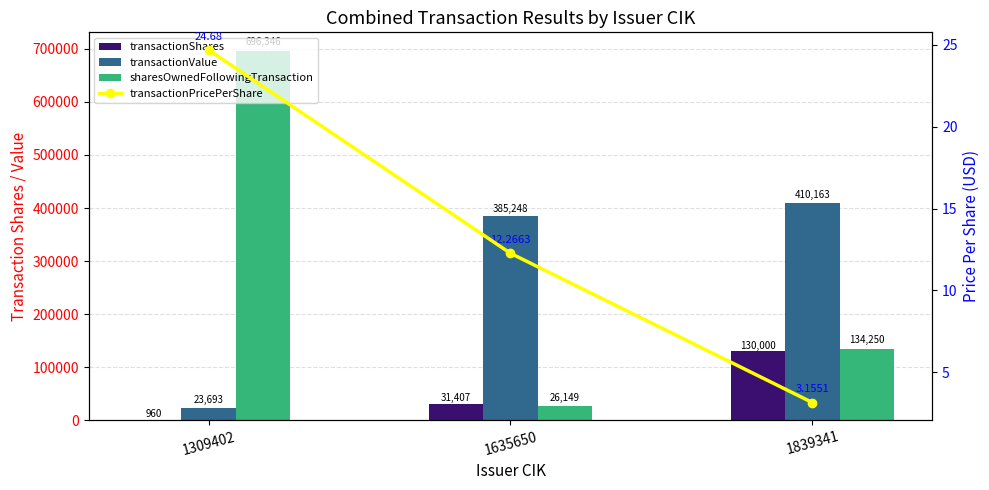

What are all the series names shown in the legend?

transactionShares, transactionValue, sharesOwnedFollowingTransaction, transactionPricePerShare